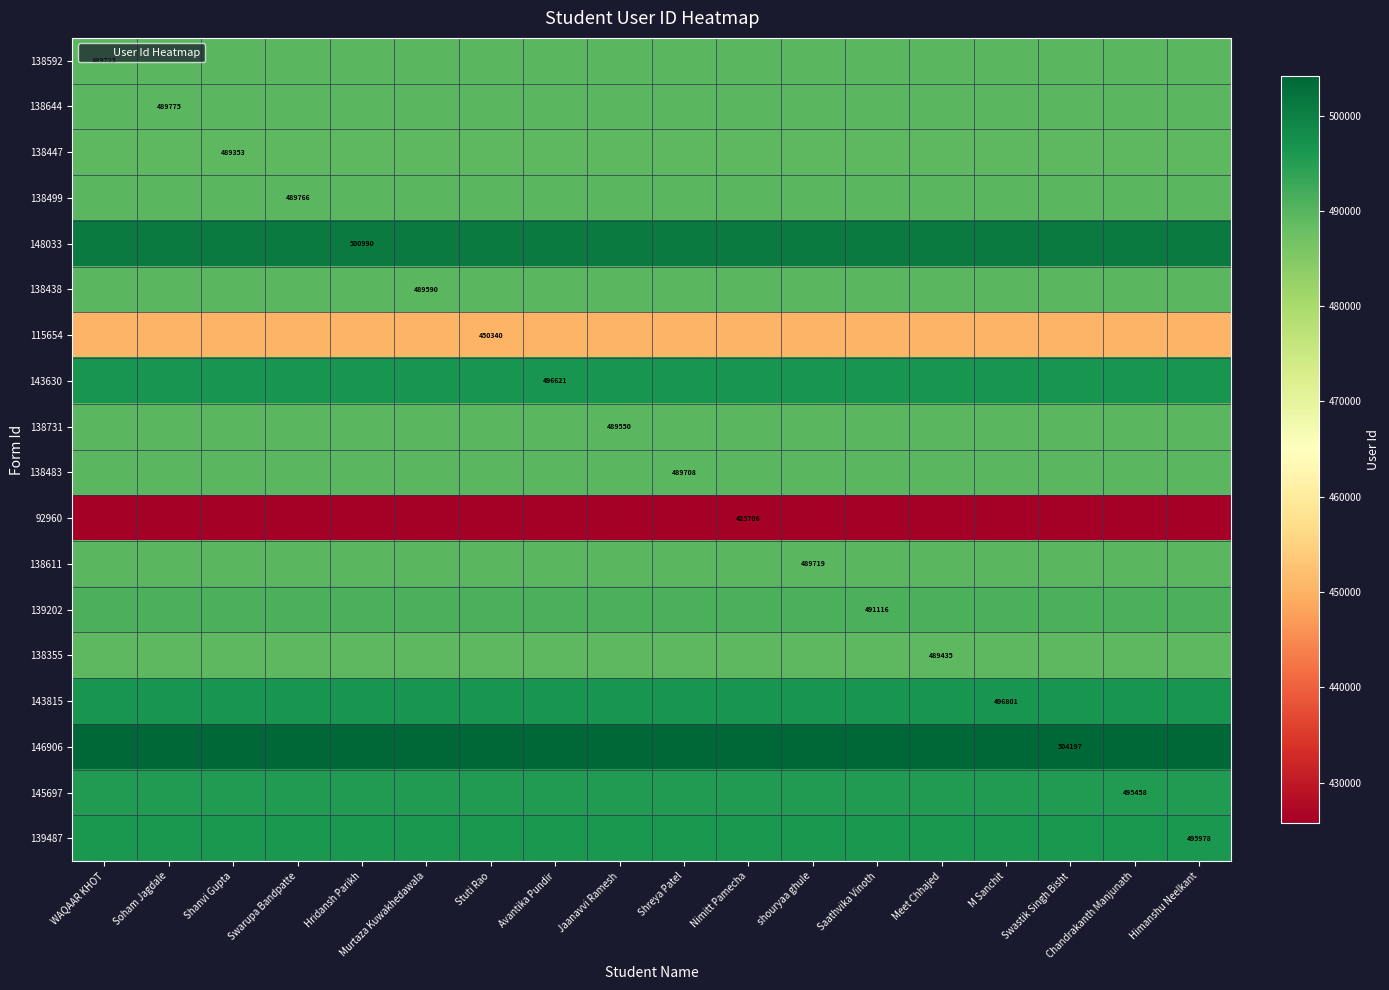

True or false: 146906 has a value of 504197 at Murtaza Kuwakhedawala.

True